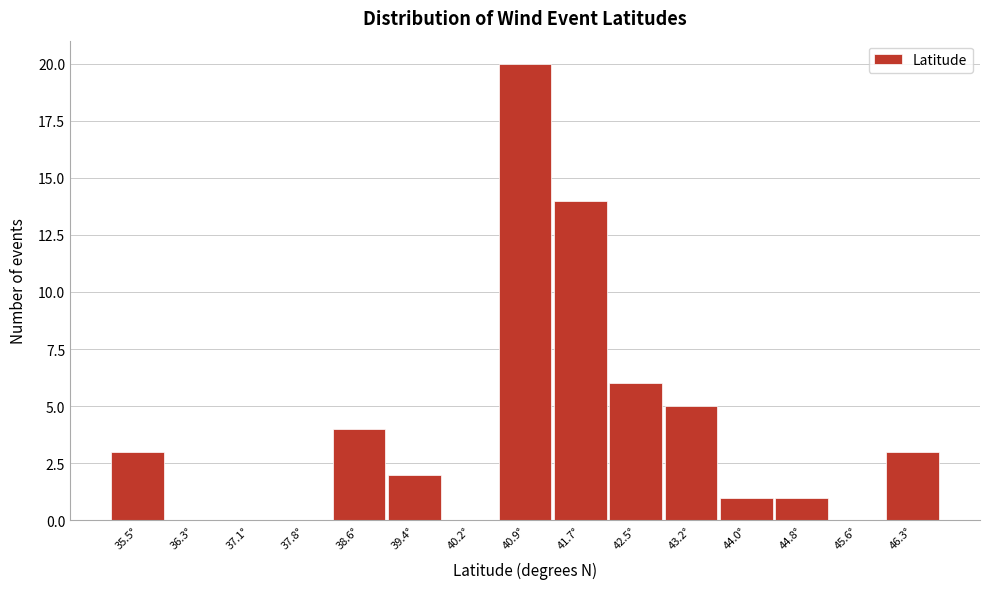

Reading left to right, what are all the values shown in this chart?

35.5°=3	36.3°=0	37.1°=0	37.8°=0	38.6°=4	39.4°=2	40.2°=0	40.9°=20	41.7°=14	42.5°=6	43.2°=5	44.0°=1	44.8°=1	45.6°=0	46.3°=3